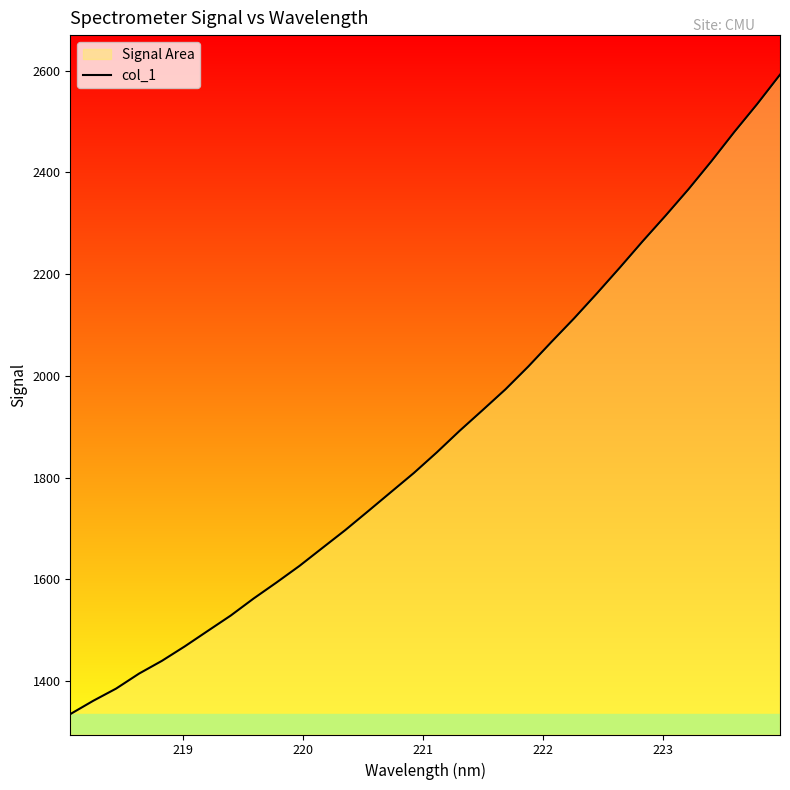

What is the difference between the maximum and minimum values?

1256.7